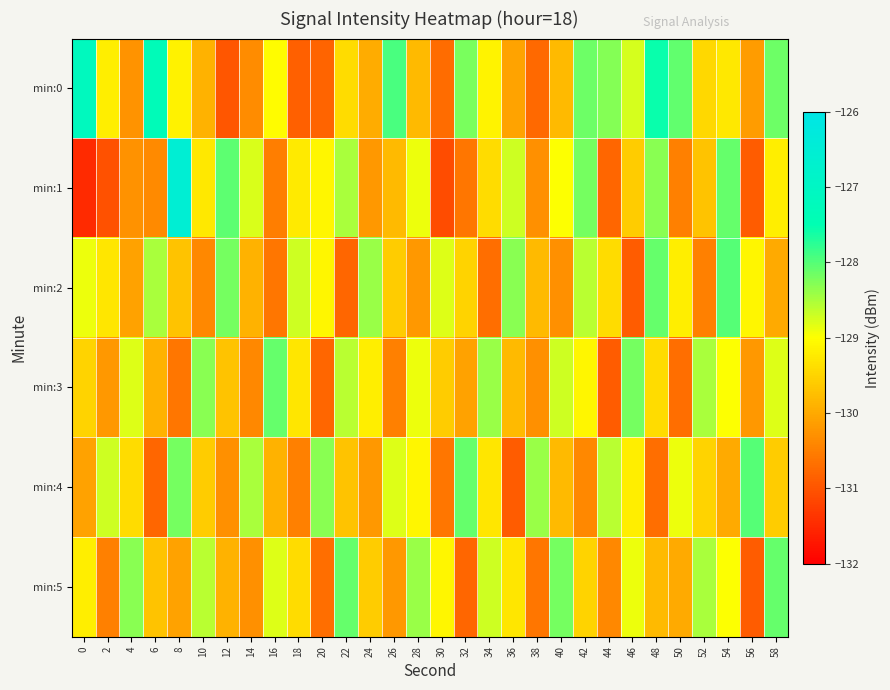

Which series has the largest total across all categories?

min:0